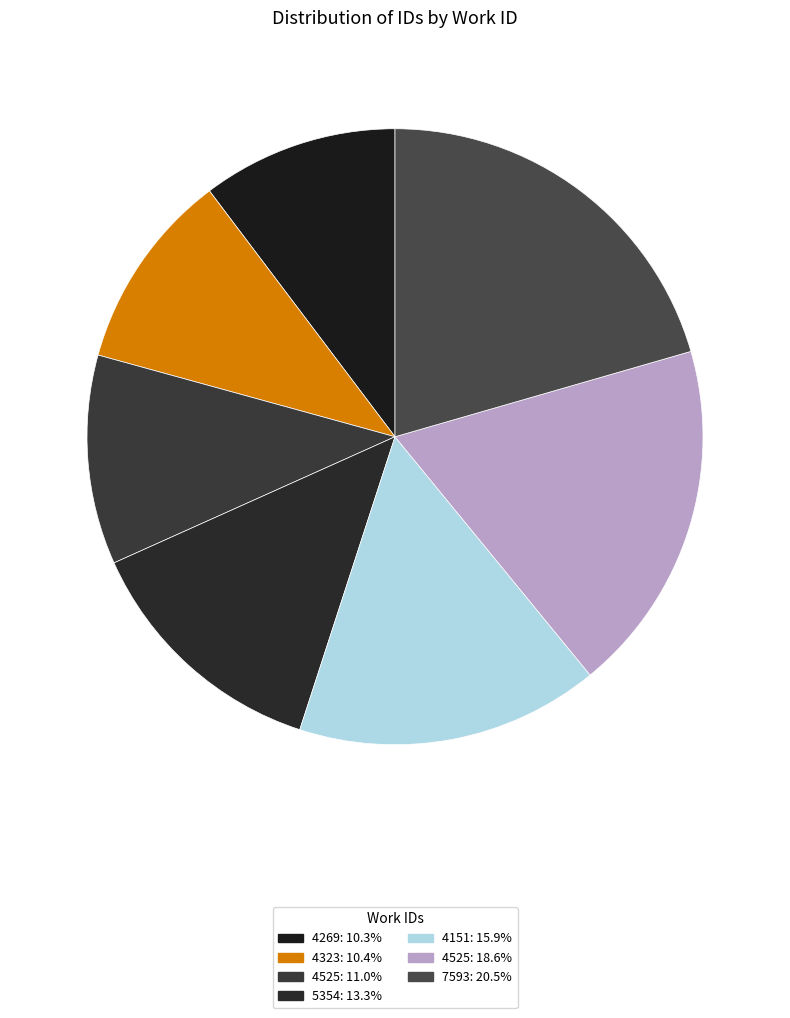

How many segments does this pie chart have?

7